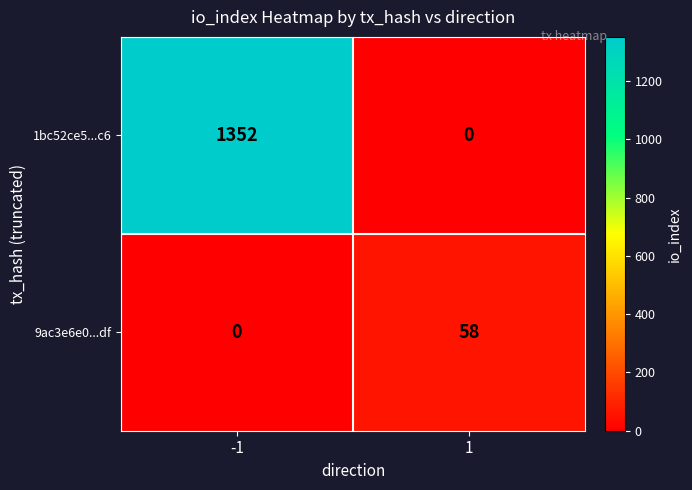

What is the greatest value displayed?

1352